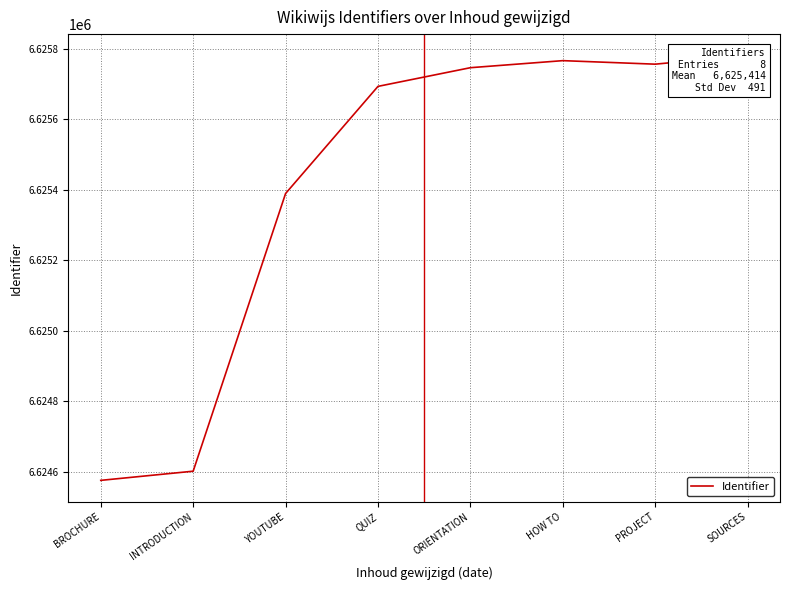

Reading right to left, list all the values displayed in this chart.

6625782	6625757	6625767	6625747	6625694	6625390	6624602	6624576